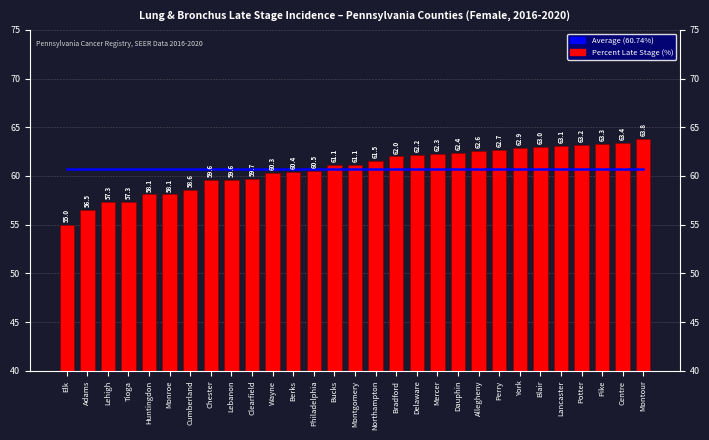

Which category has the highest value in the Average (60.74%) series?

Elk